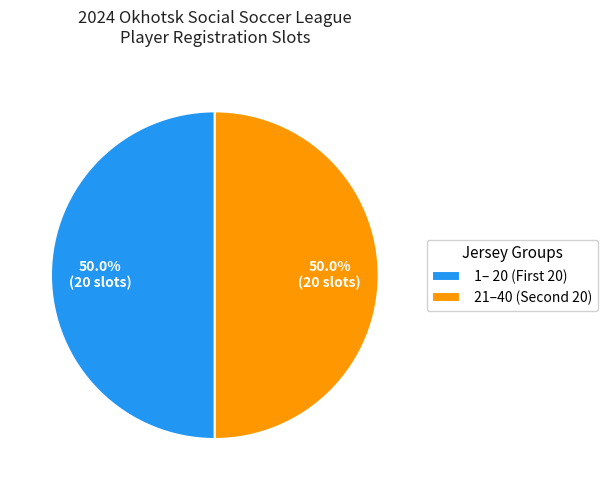

Count the number of slices in the pie.

2